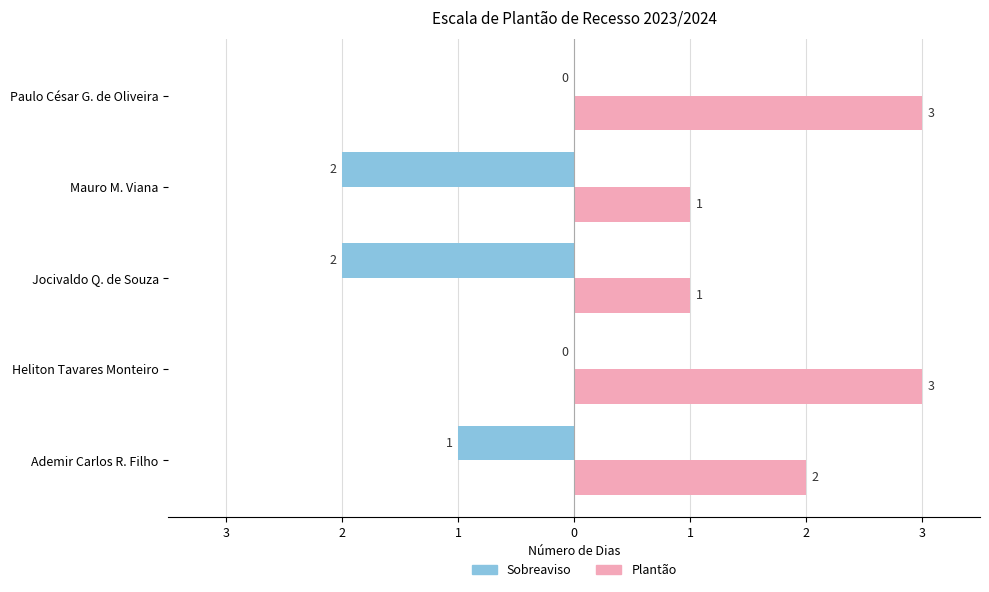

What are all the series names shown in the legend?

Sobreaviso, Plantão